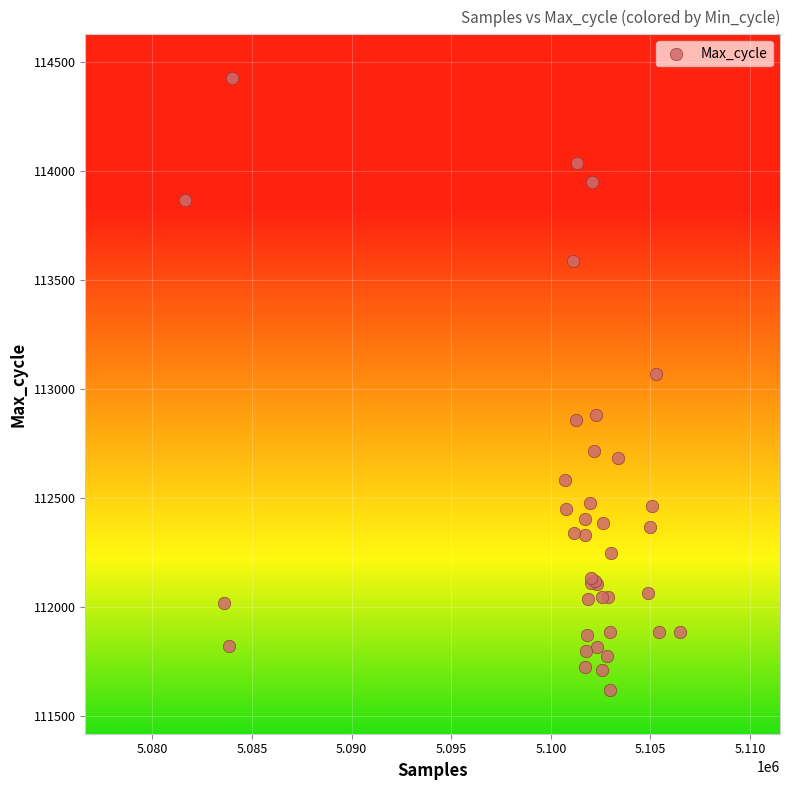

What Y value in the scatter plot is closest to 113024?

113069